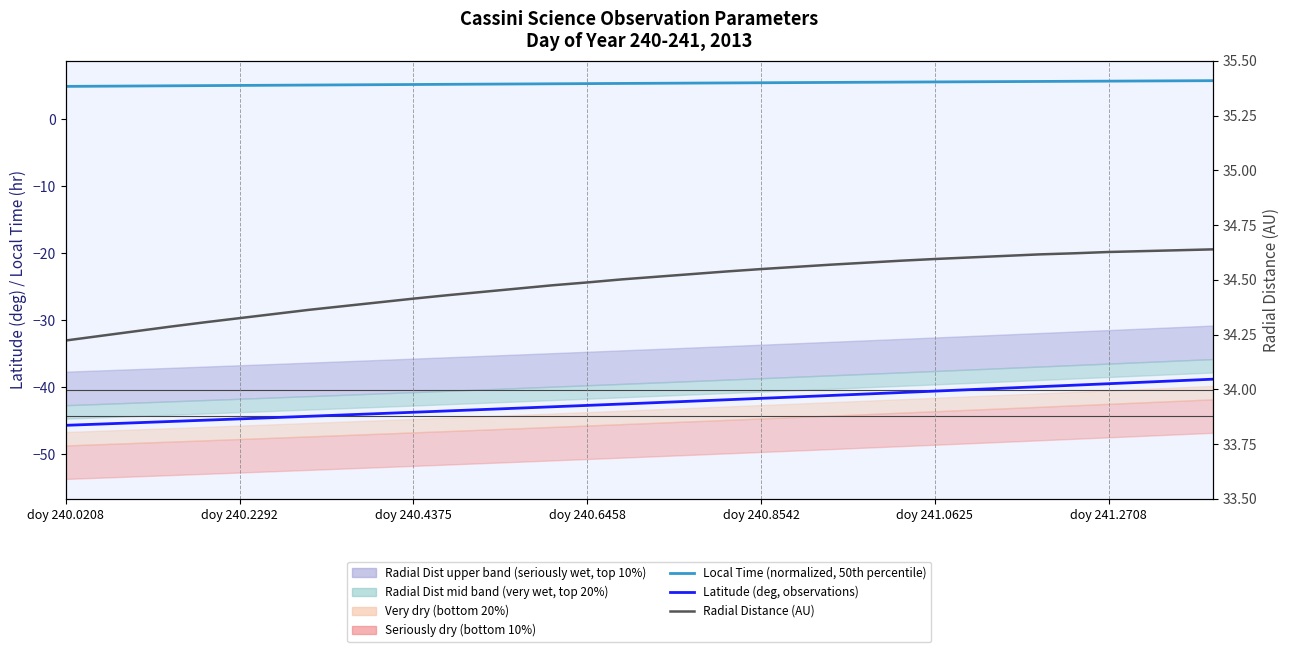

True or false: Radial Distance (AU) and Local Time (normalized, 50th percentile) intersect in this chart.

False